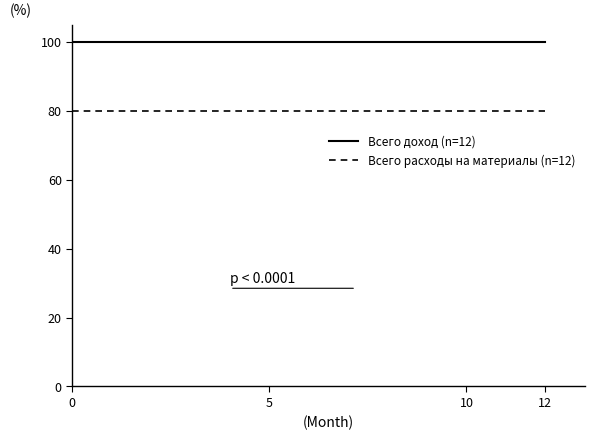

What are all the series names shown in the legend?

Всего доход (n=12), Всего расходы на материалы (n=12)